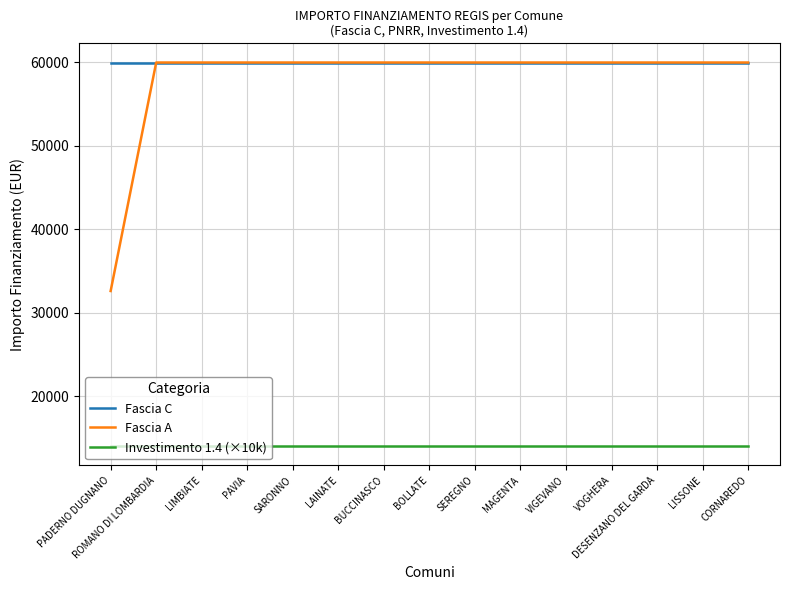

What position from the right is PAVIA?

12